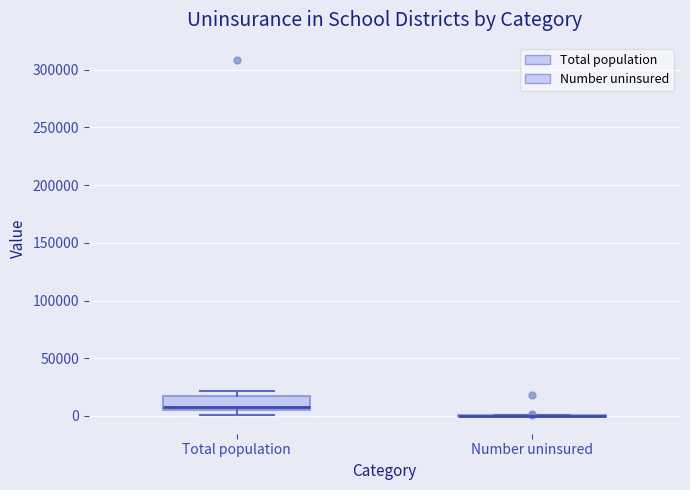

Reading left to right, read every box against the y-axis: the position of its median line, the range the box covers, and the ends of its whiskers. The values are not printed on the chart, so give them approximately, as read against the axis.

Total population: median 10000, box 5000 to 15000, whiskers 0 to 20000
Number uninsured: box collapsed to a line at 0, whiskers 0 to 0